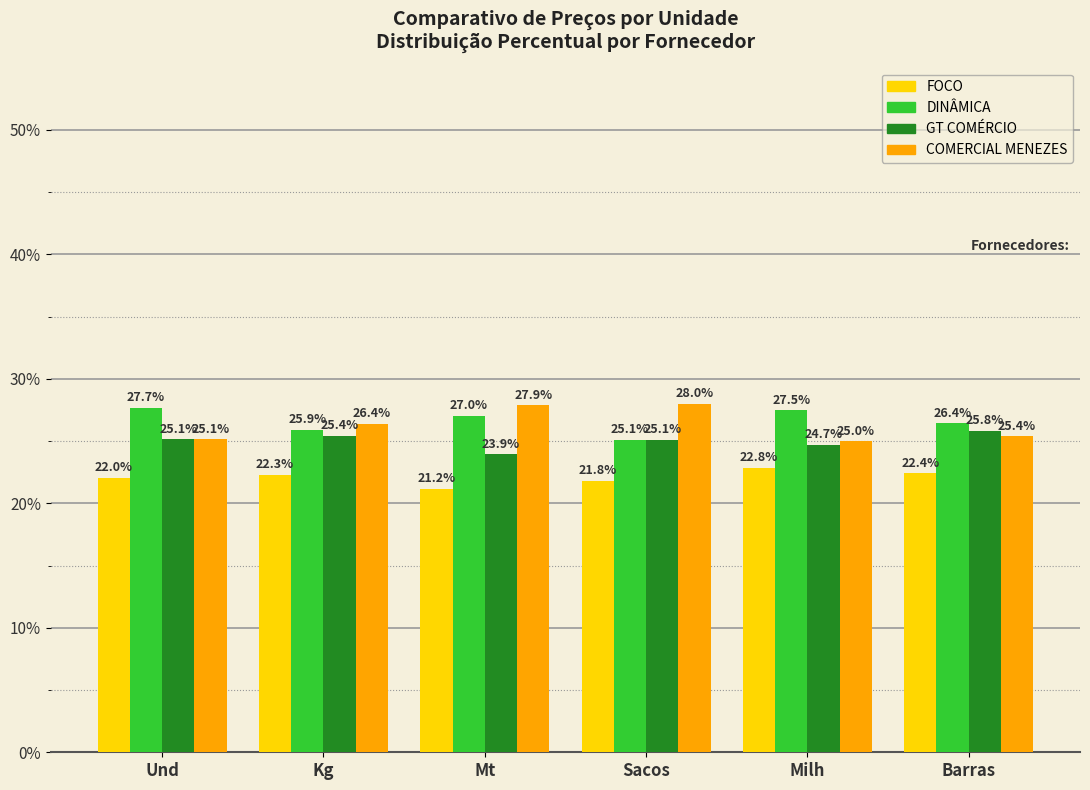

What is the maximum value for FOCO?

22.8